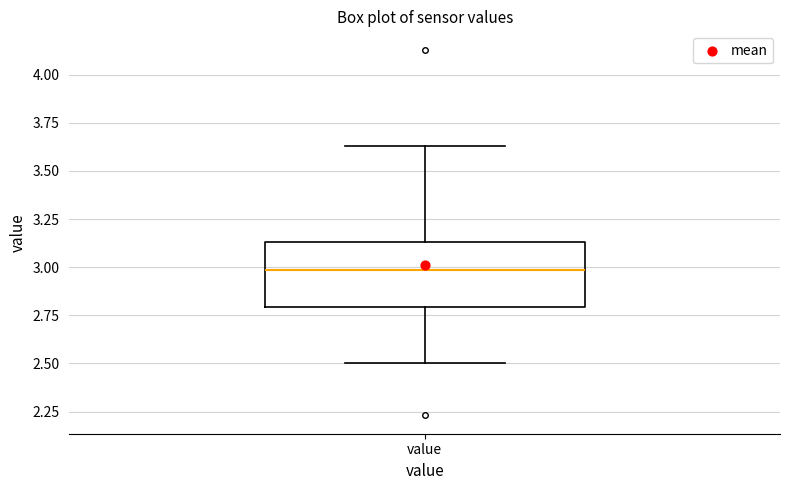

Where does the lower whisker of the box for value end on the y-axis? The values are not printed on the chart, so give them approximately, as read against the axis.

2.50